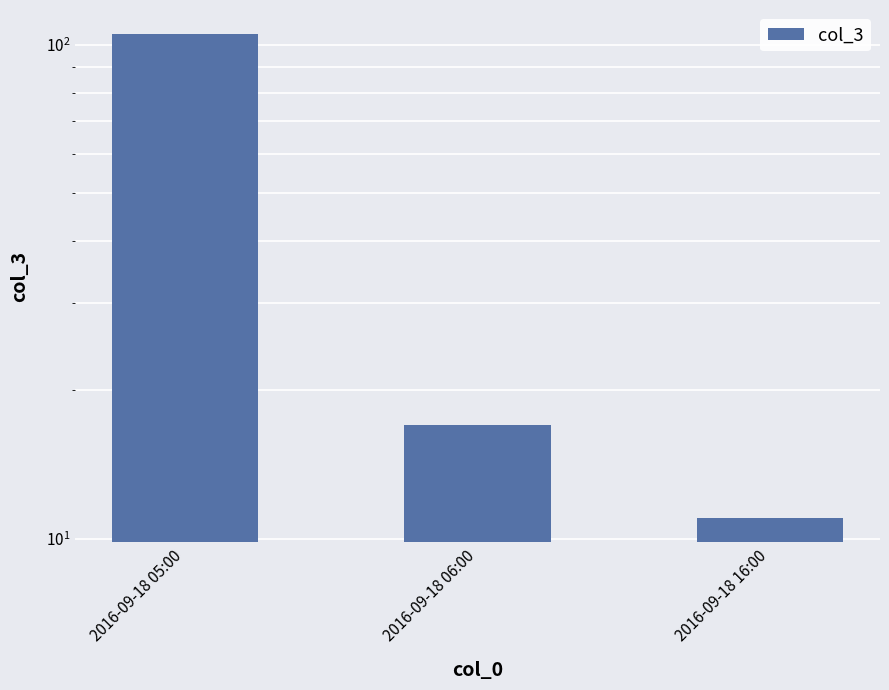

What is the label of the 2nd bar from the left?

2016-09-18 06:00